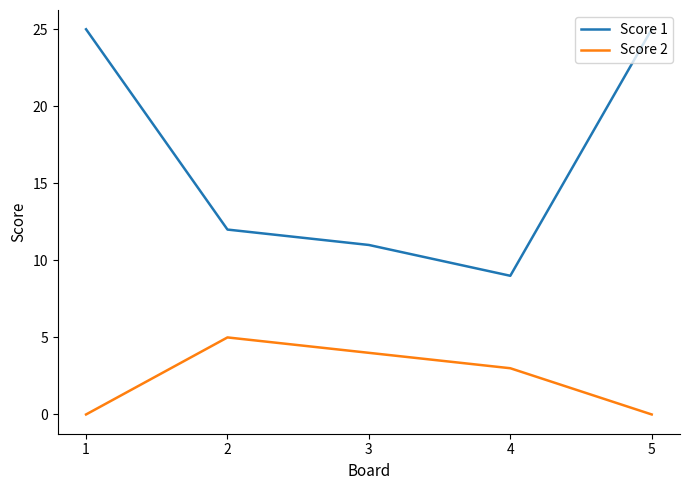

What is the average value of the Score 1 series?

16